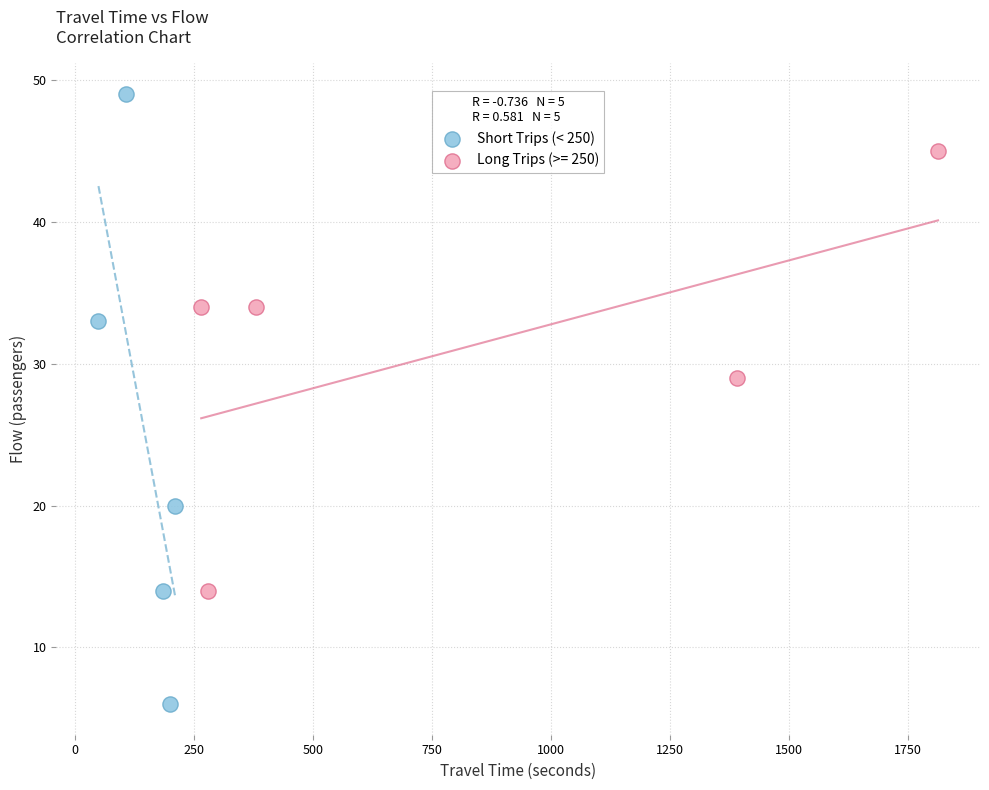

Which series reaches the minimum Y coordinate?

Short Trips (< 250)